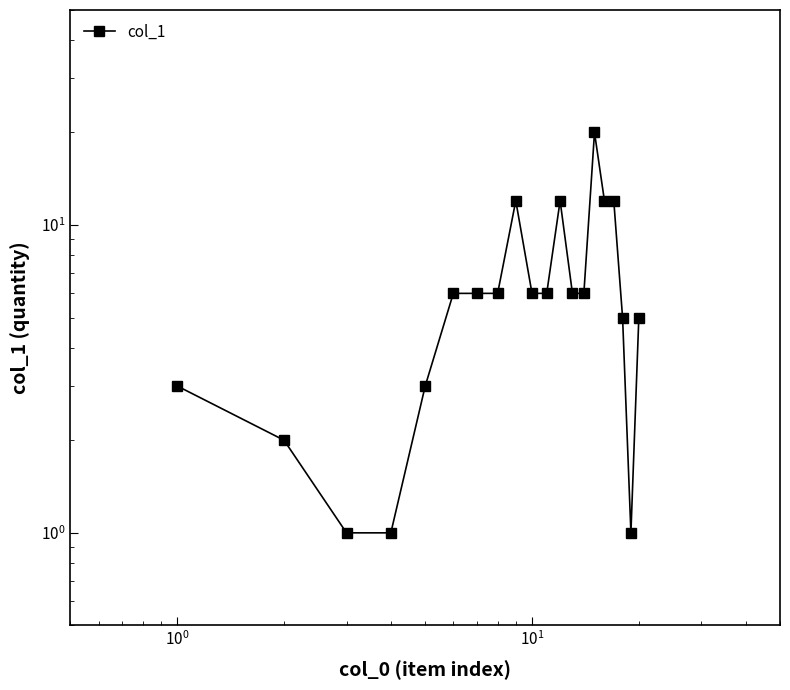

How many data points does each series have?

20